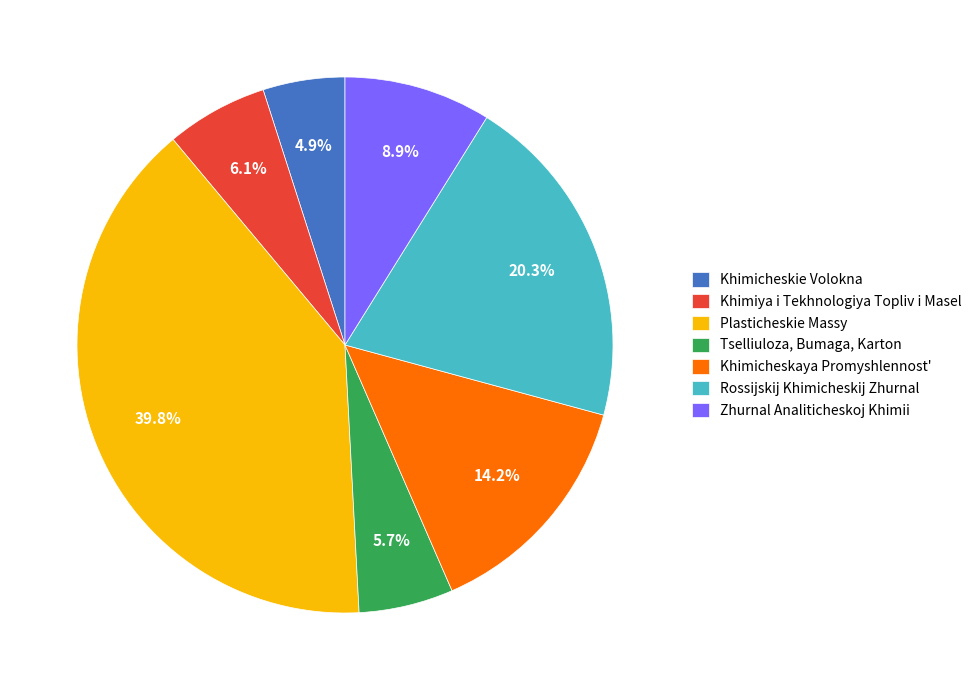

What percentage is NOT represented by Khimicheskaya Promyshlennost'?

85.8%